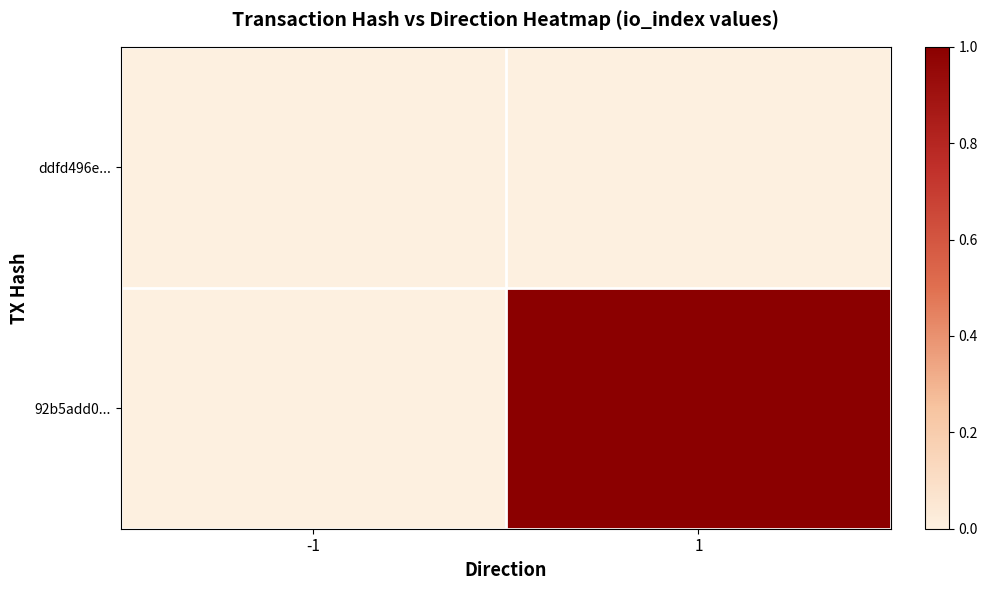

What is the greatest value displayed?

1